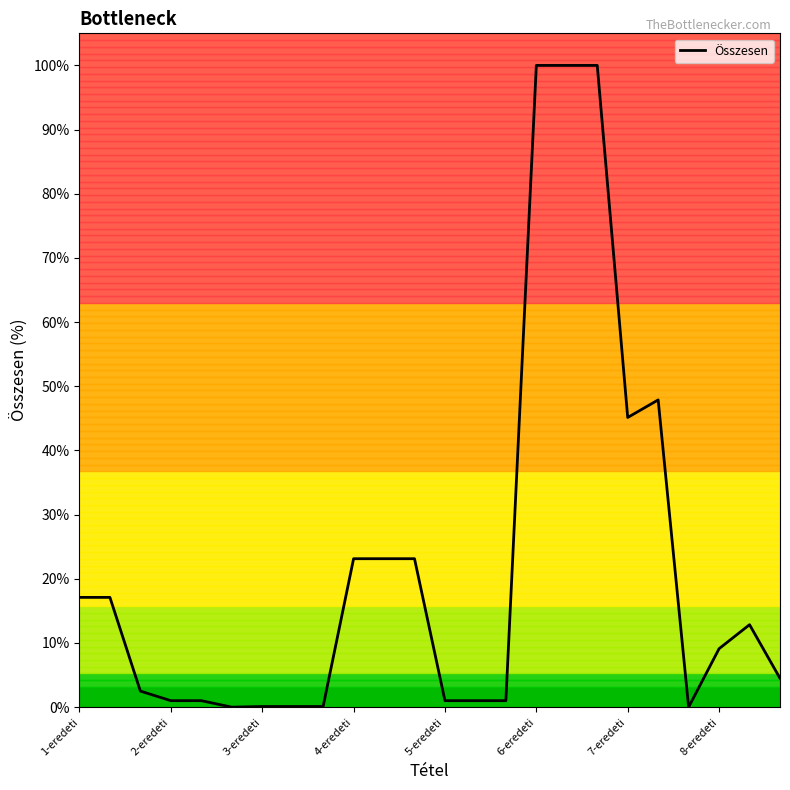

What is the greatest value displayed?

100.0